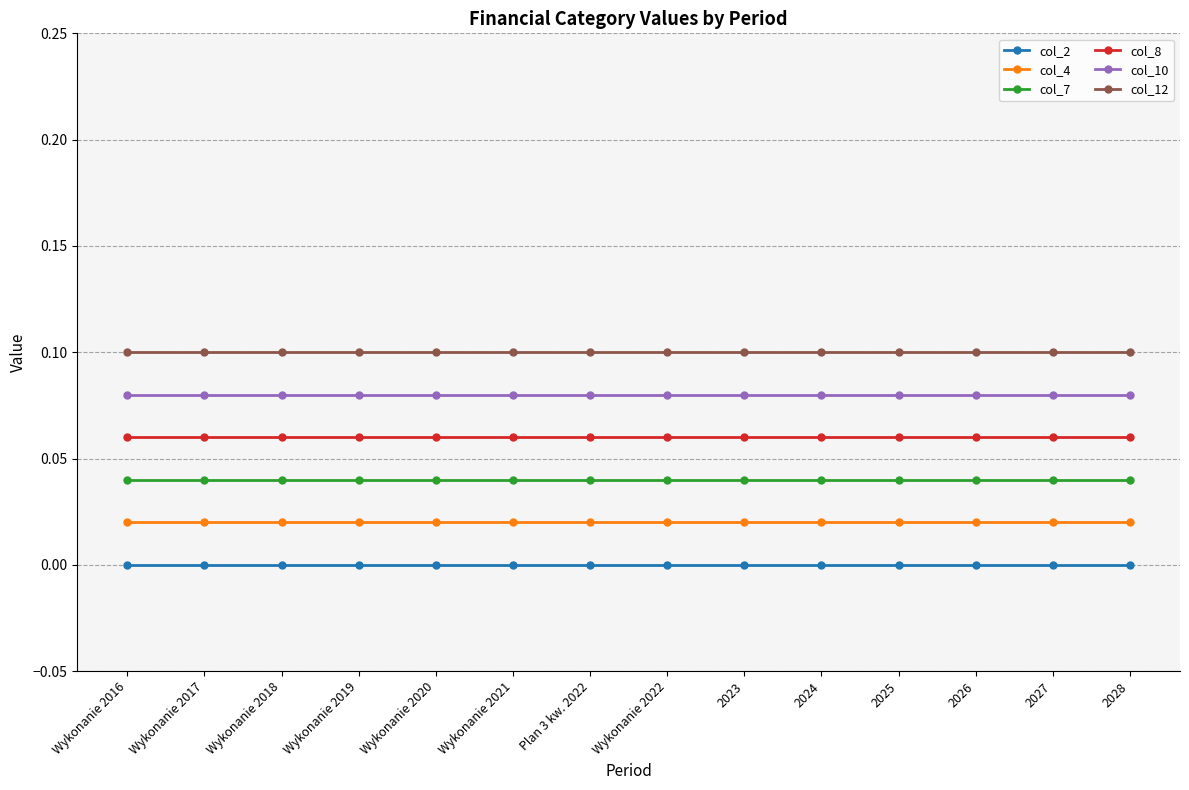

The value of col_7 at Plan 3 kw. 2022 is 0.1. True or false?

False